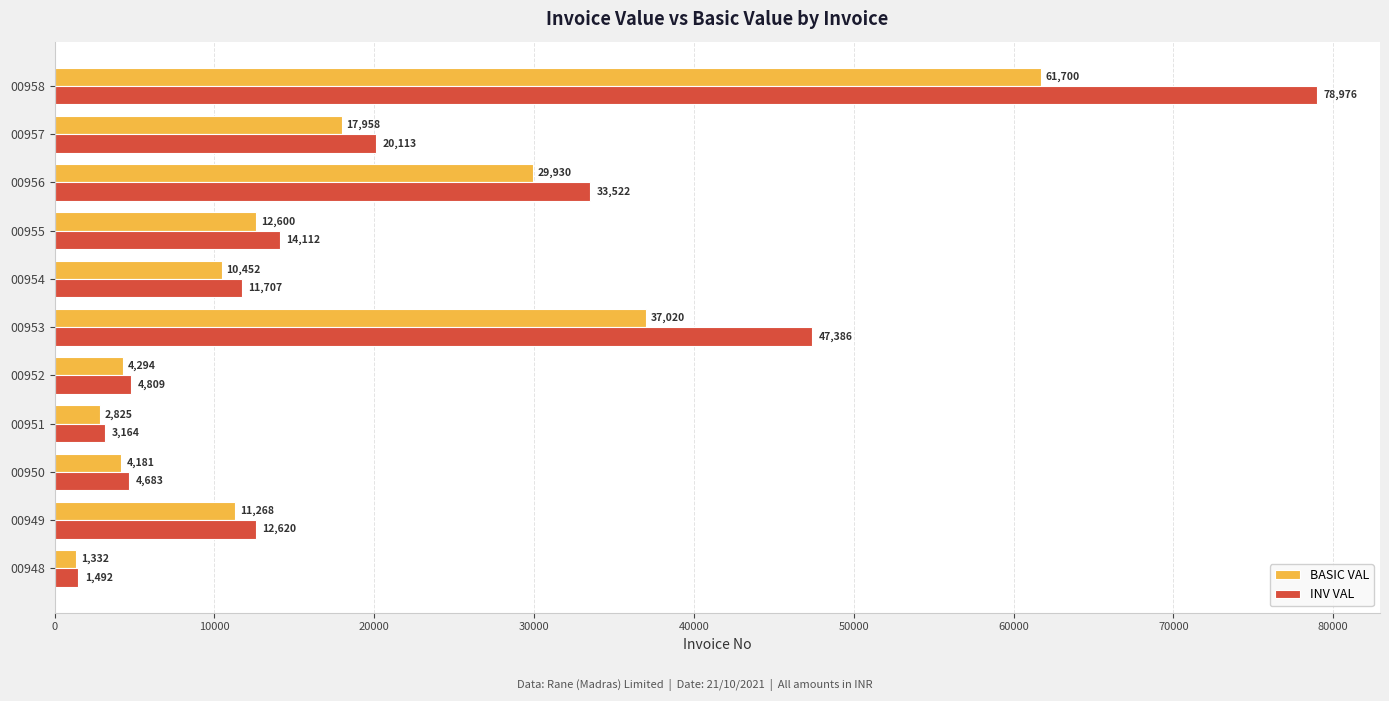

How many values in the INV VAL series exceed 12620?

6